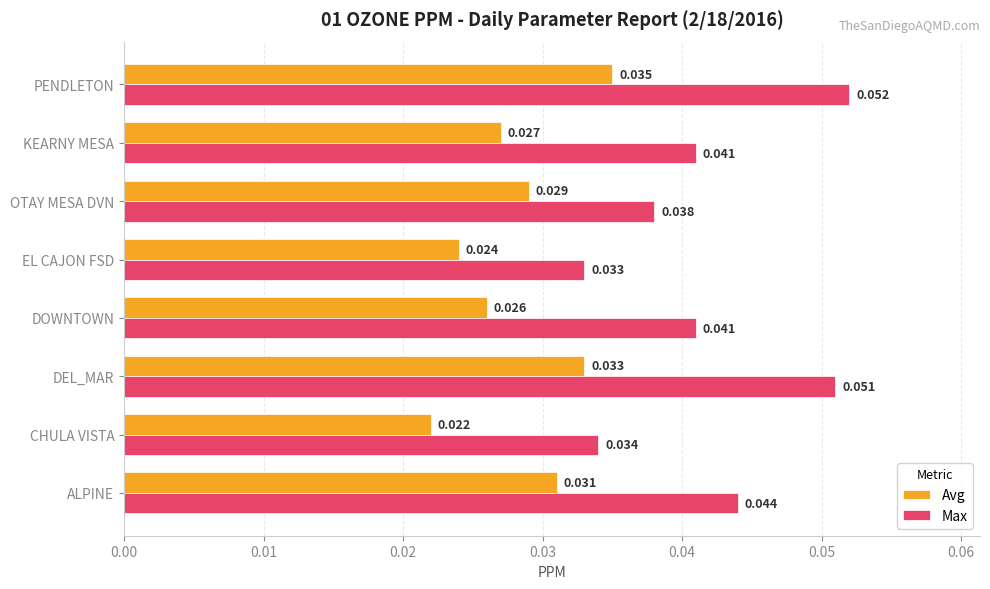

Rank the series by their maximum value, from lowest to highest.

Avg, Max